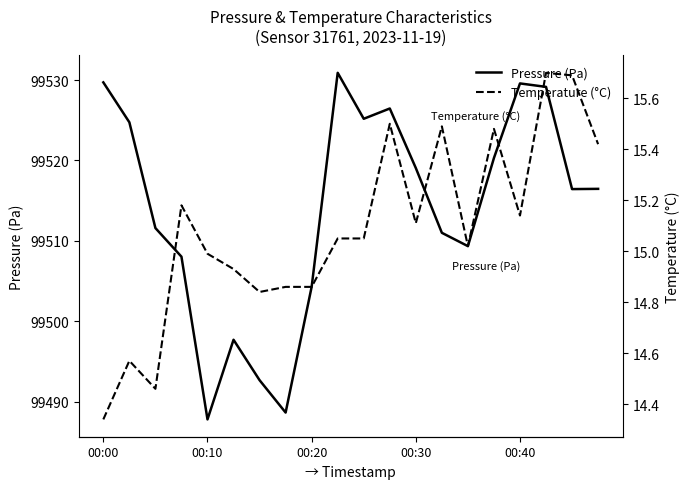

What is the minimum value for Pressure (Pa)?

99487.8